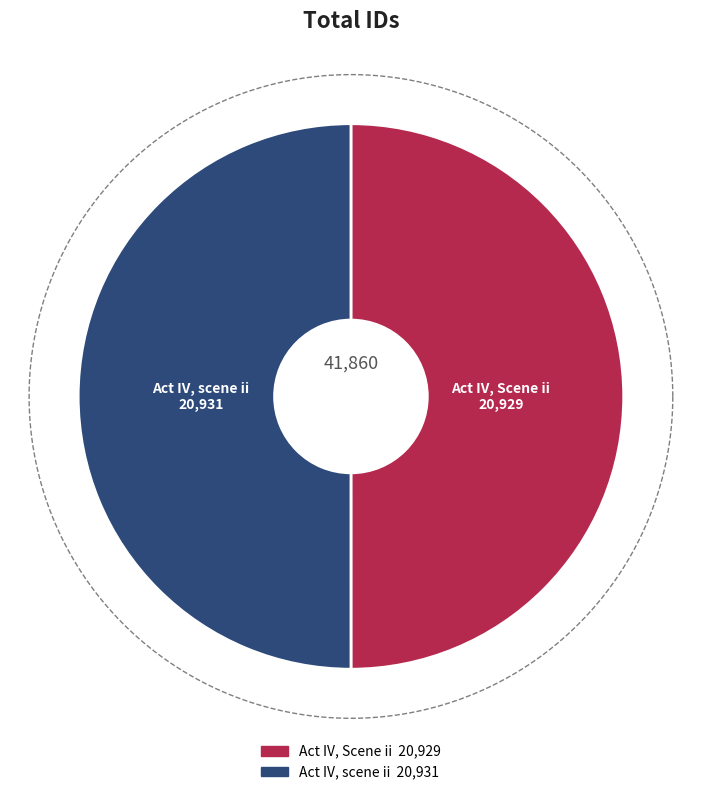

What is the ratio of the value at Act IV, Scene ii to the value at Act IV, scene ii?

1.0